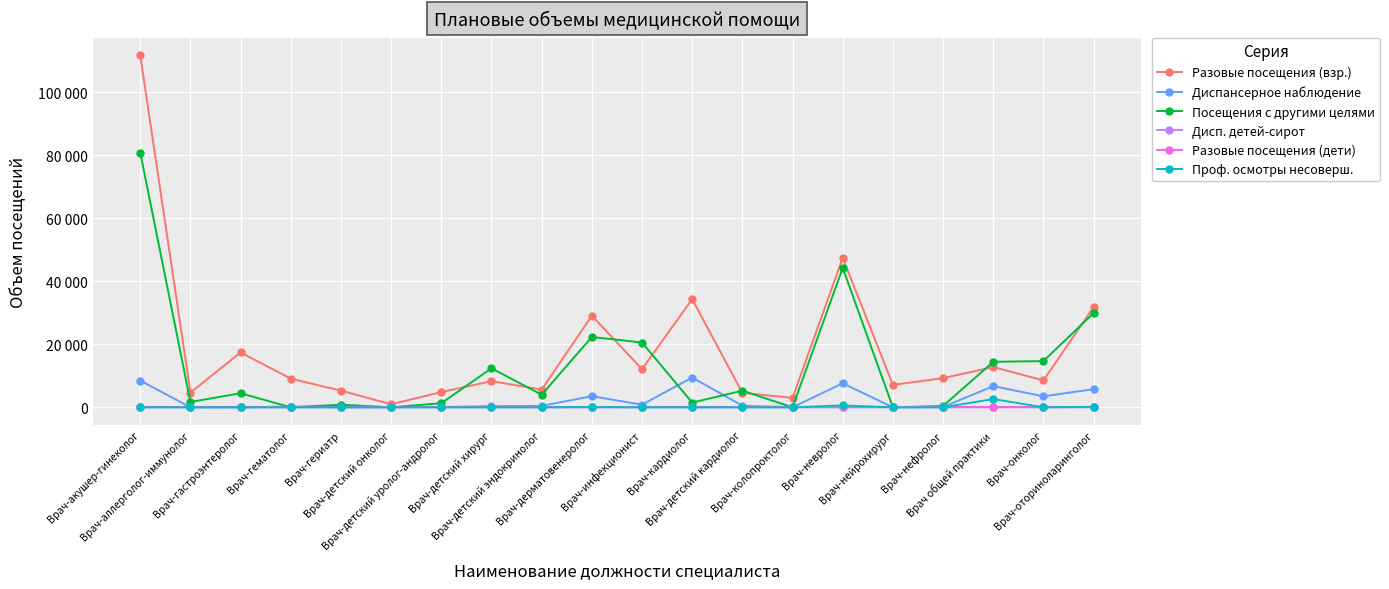

What is the label of the 6th point from the left?

Врач-детский онколог